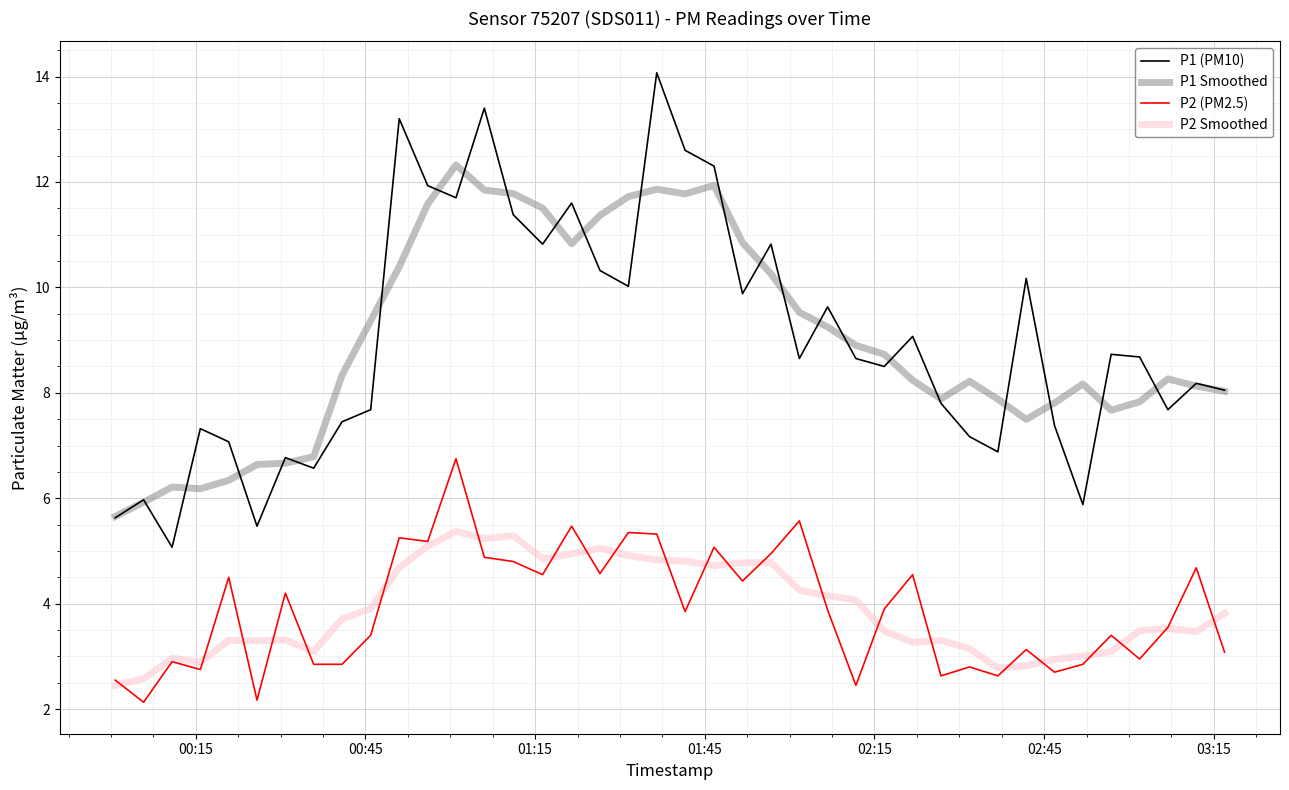

What is the average value of the P2 (PM2.5) series?

3.9